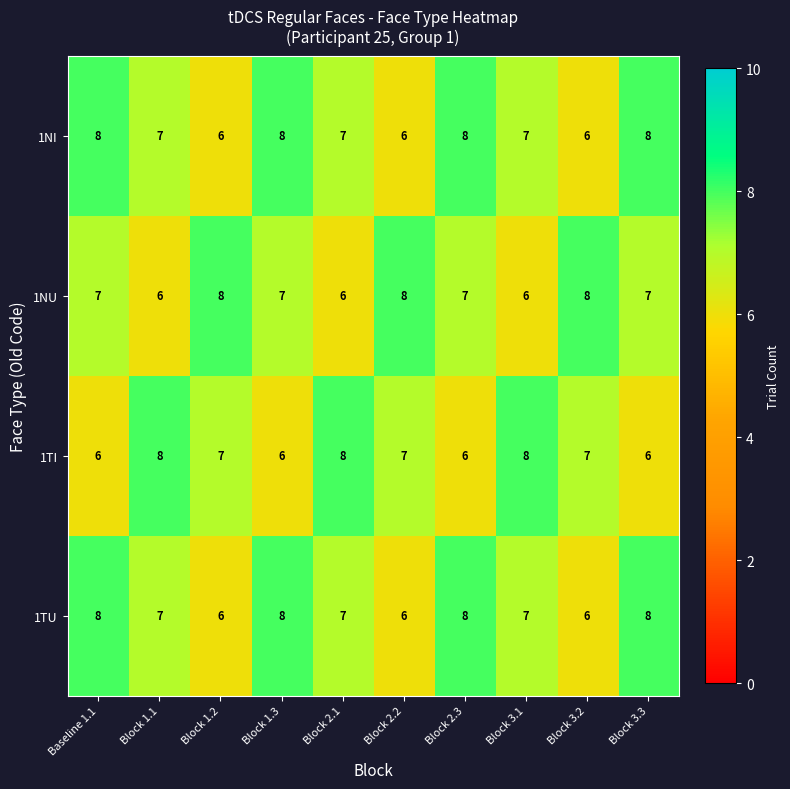

Which series changed the most between Block 1.1 and Block 1.3?

1TI